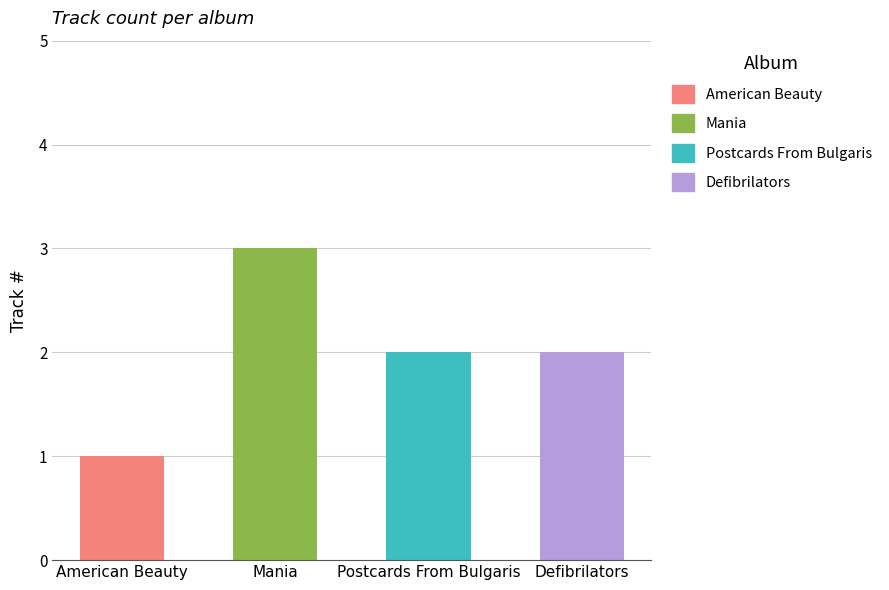

What is the maximum value shown in the chart?

3